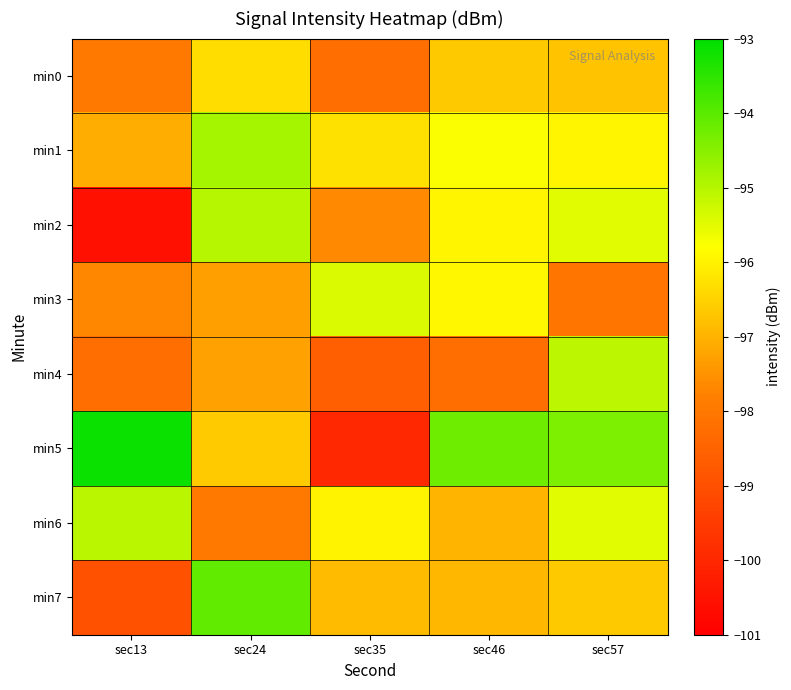

Between sec24 and sec46, which is larger?

sec24